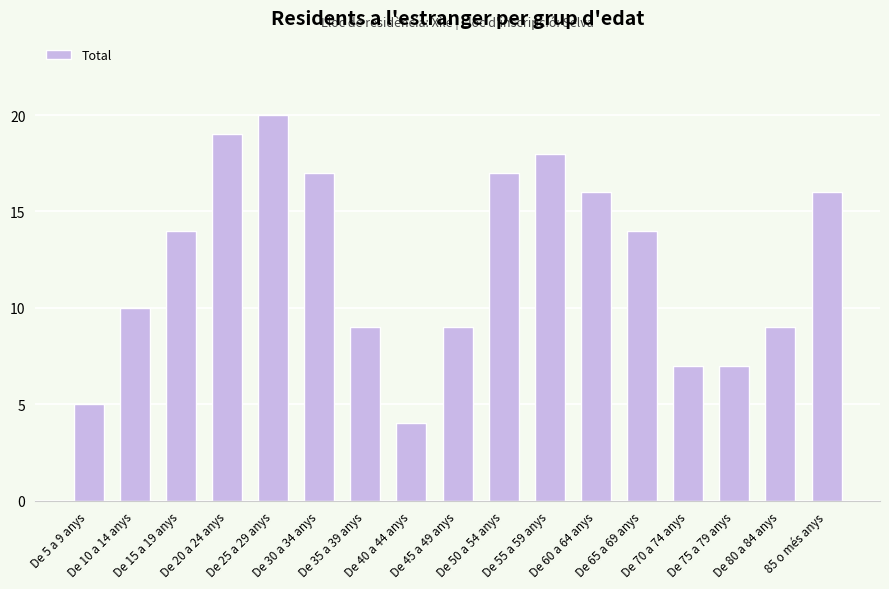

The value at 85 o més anys is 8. True or false?

False